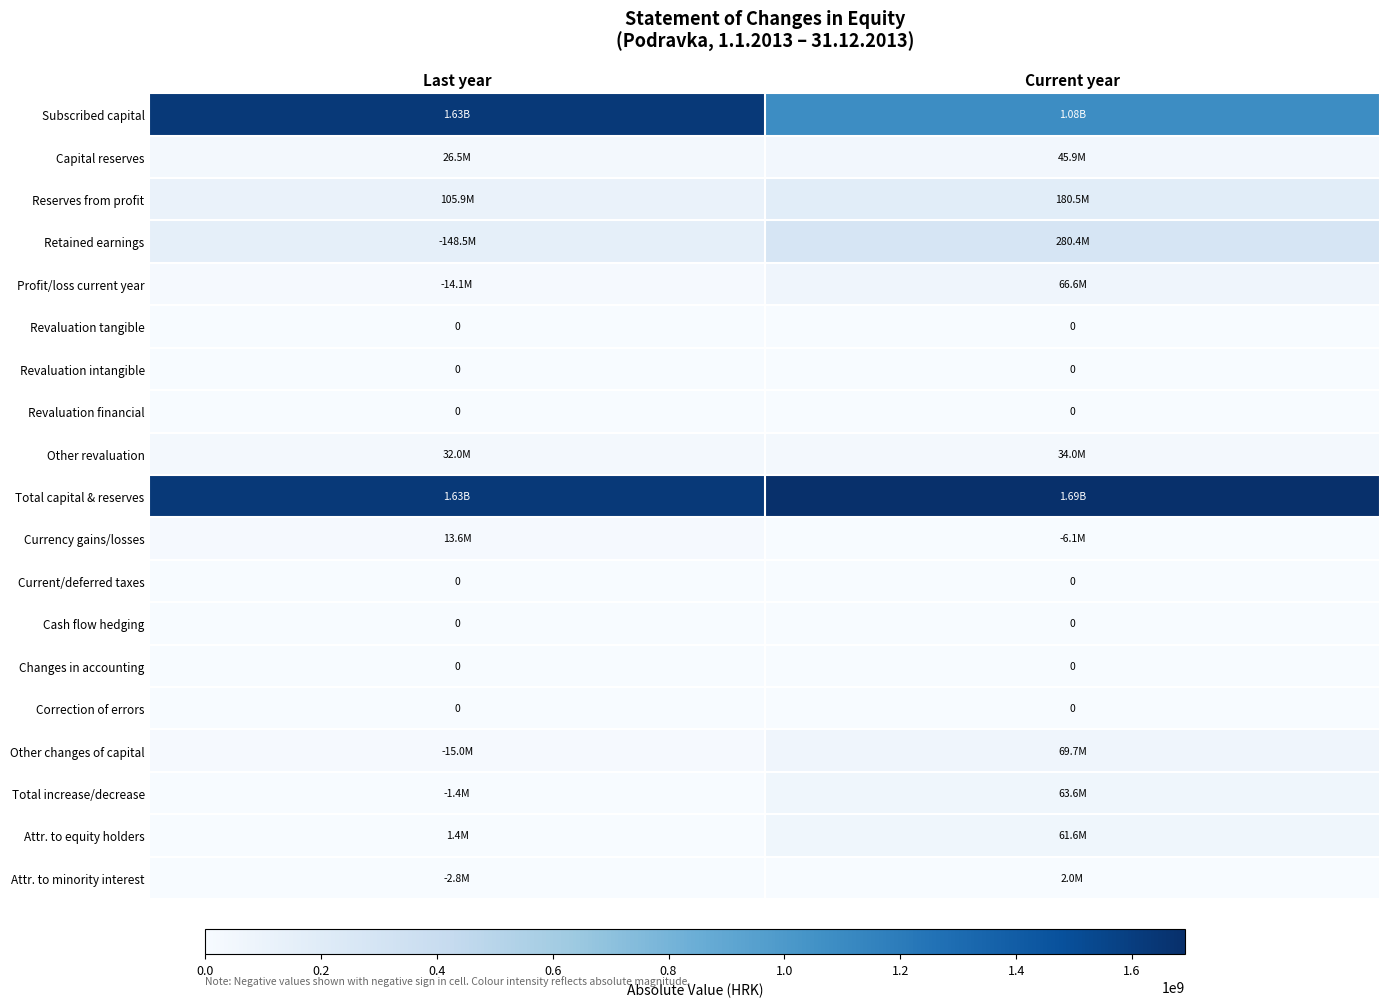

Rank the series by their maximum value, from highest to lowest.

Total capital & reserves, Subscribed capital, Retained earnings, Reserves from profit, Other changes of capital, Profit/loss current year, Total increase/decrease, Attr. to equity holders, Capital reserves, Other revaluation, Currency gains/losses, Attr. to minority interest, Revaluation tangible, Revaluation intangible, Revaluation financial, Current/deferred taxes, Cash flow hedging, Changes in accounting, Correction of errors